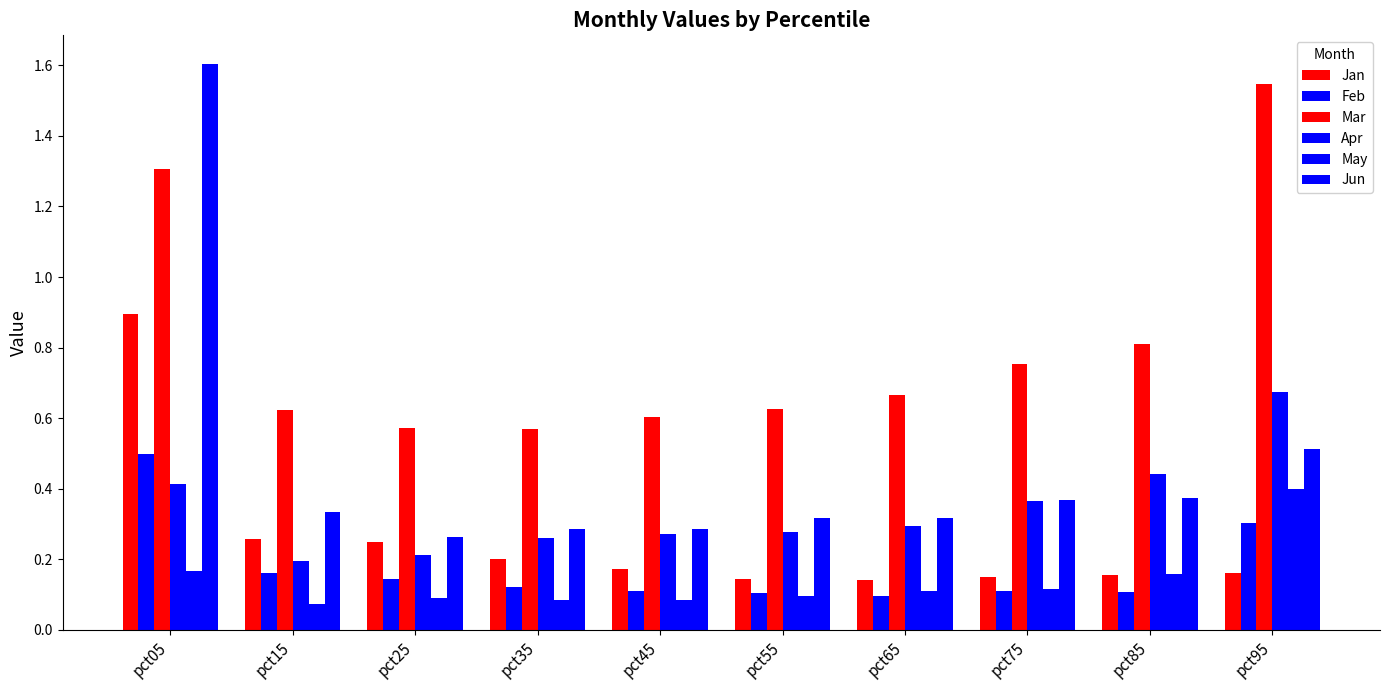

Which category has the highest value in the Apr series?

pct95